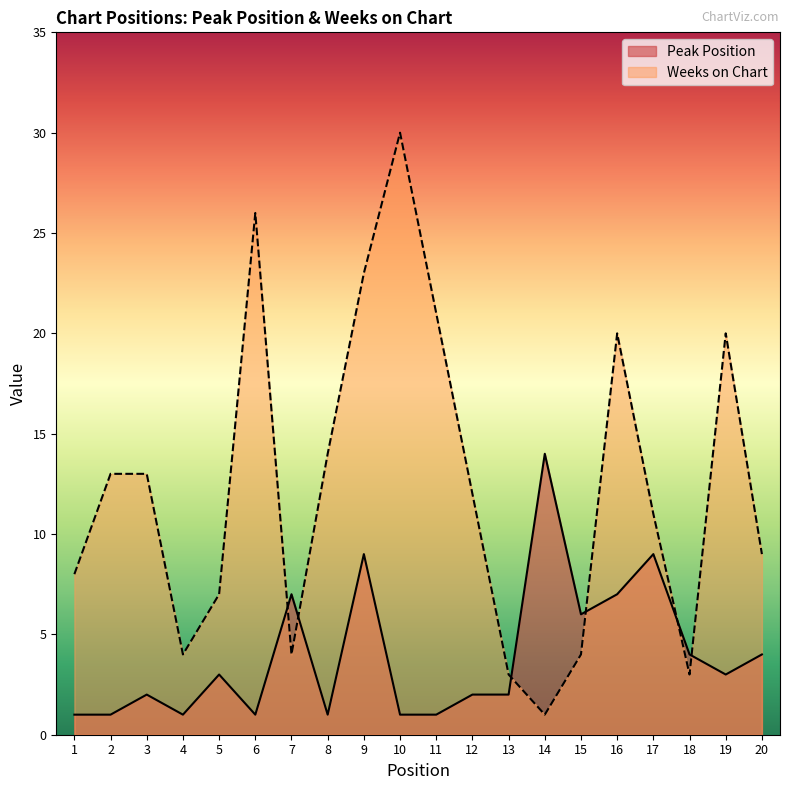

Is the value of Peak Position at 15 greater than the value of Weeks on Chart at 19?

No